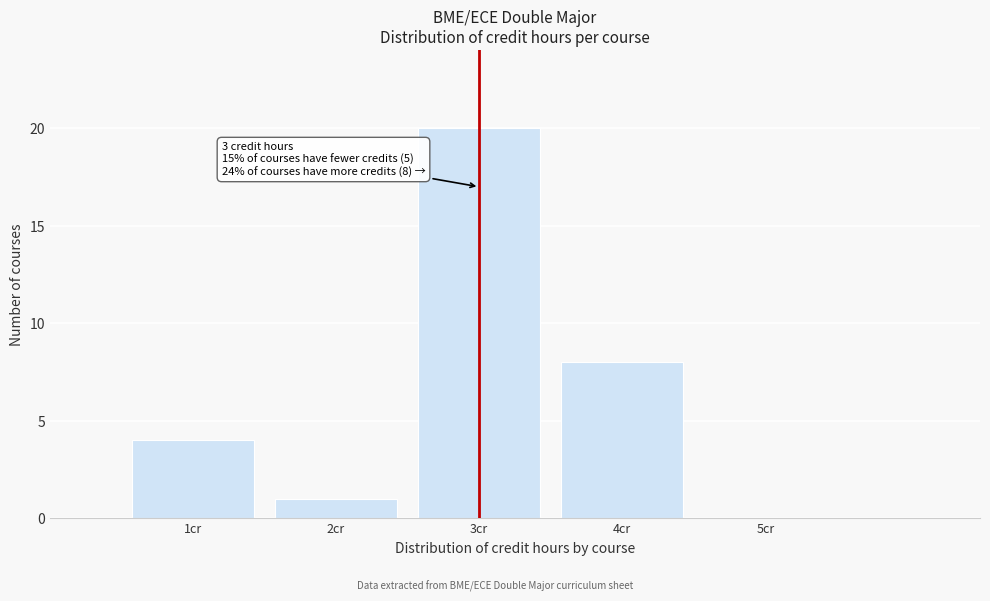

Reading left to right, transcribe all the data shown in this chart.

1cr=4	2cr=1	3cr=20	4cr=8	5cr=0